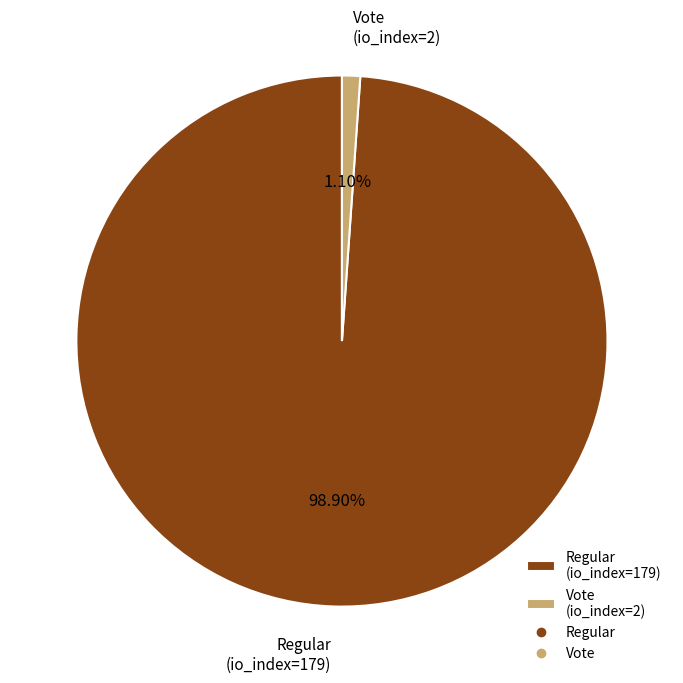

Between Regular (io_index=179) and Vote (io_index=2), which is larger?

Regular (io_index=179)